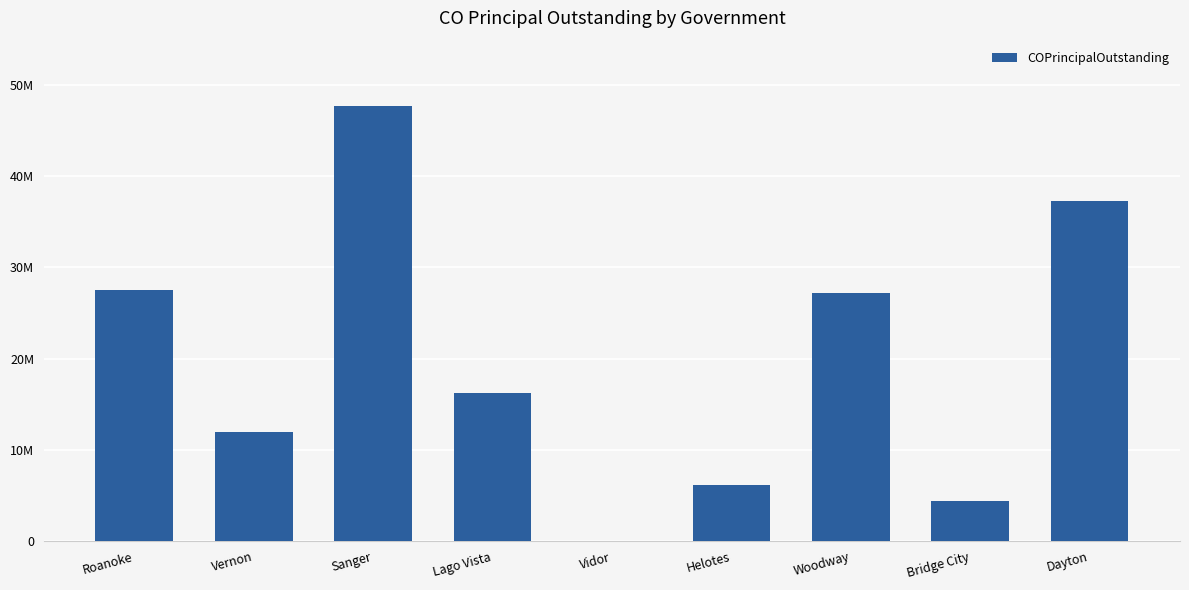

What is the change in value from Lago Vista to Woodway?

+10960000